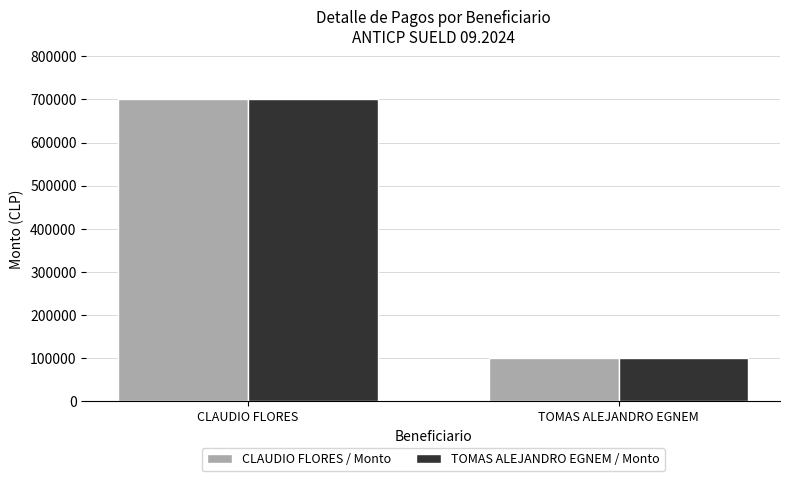

The CLAUDIO FLORES / Monto series shows 172823 at TOMAS ALEJANDRO EGNEM. True or false?

False